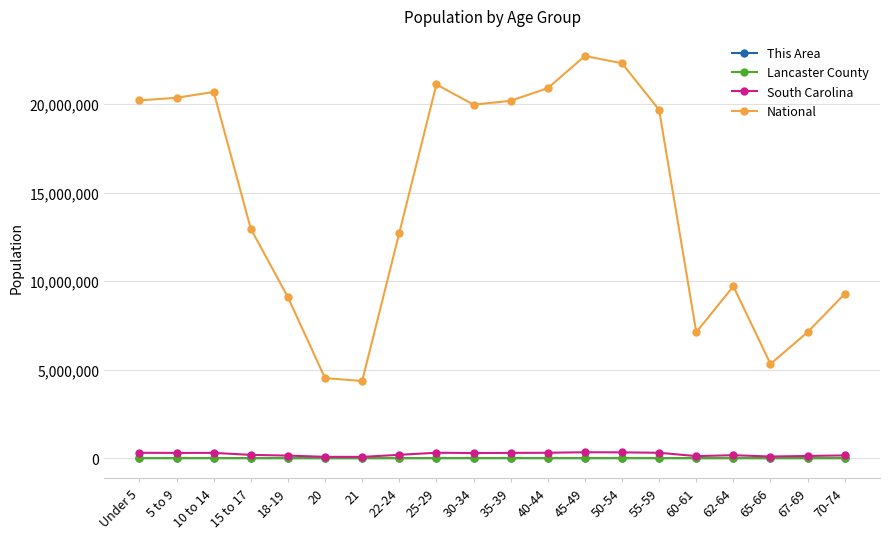

Is the value of Lancaster County at 60-61 greater than the value of National at 18-19?

No